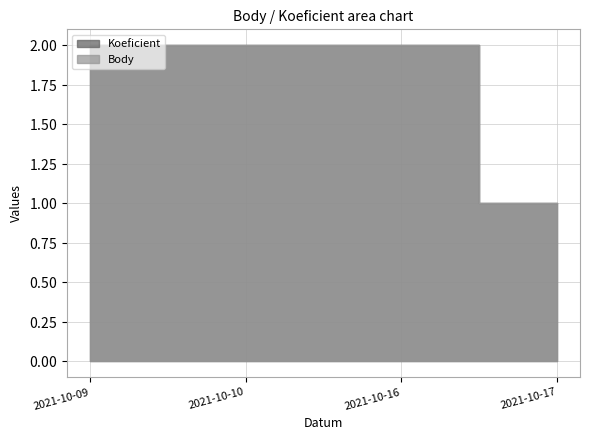

Count the number of categories in the chart.

4